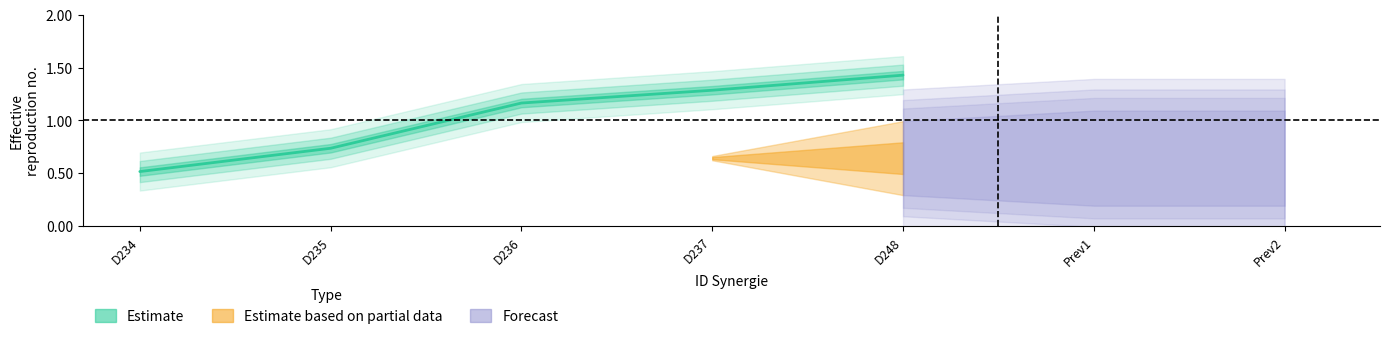

What is the change in value from D234 to D235?

+0.2